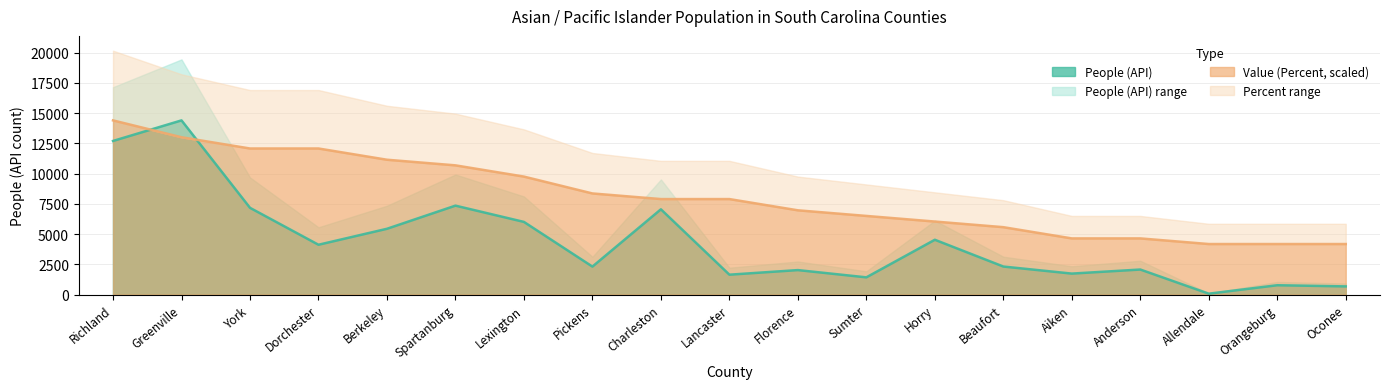

What is the label of the 18th point from the left?

Orangeburg